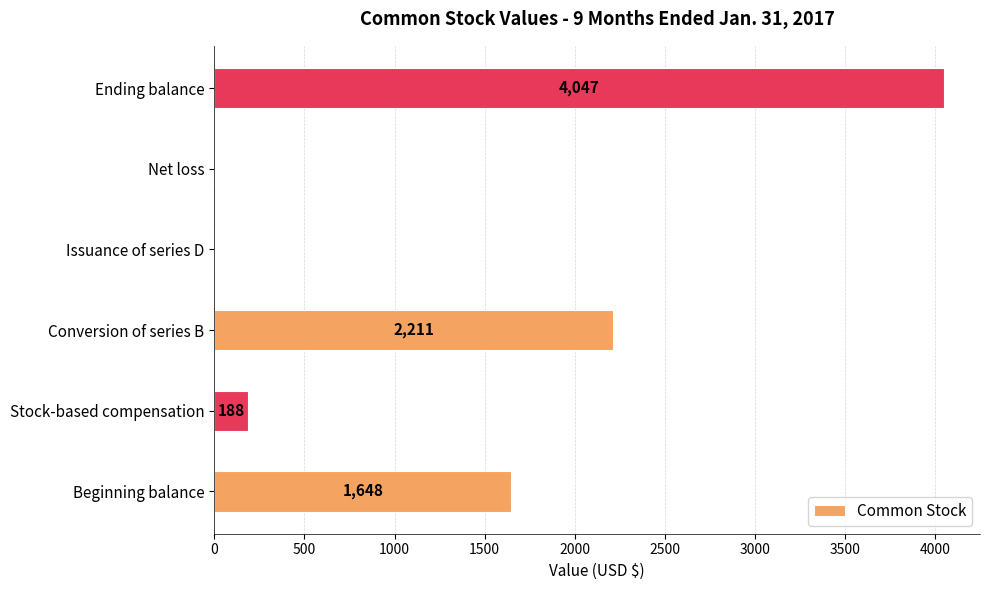

Are the bars horizontal?

Yes